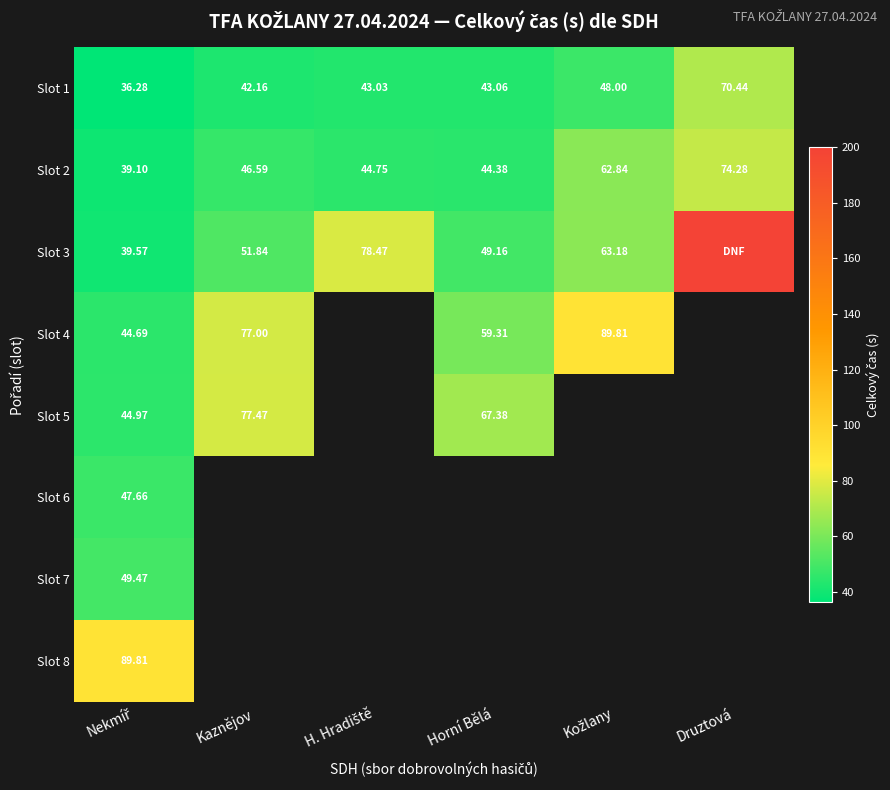

Which category has the highest value in the Slot 1 series?

Druztová